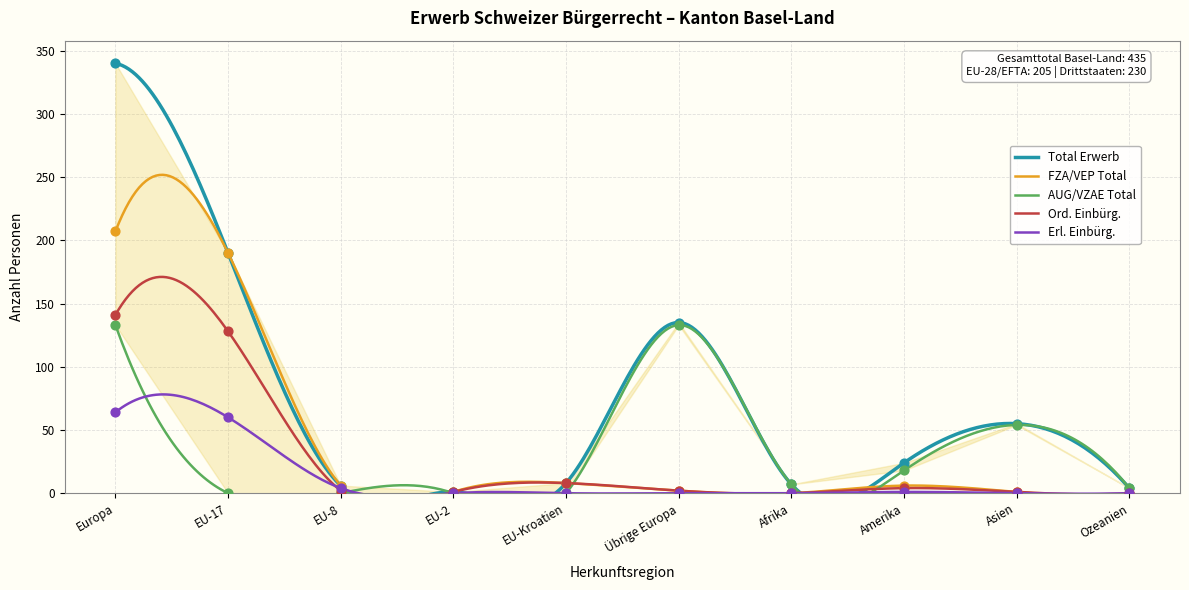

At how many categories does at least one series exceed 318?

1